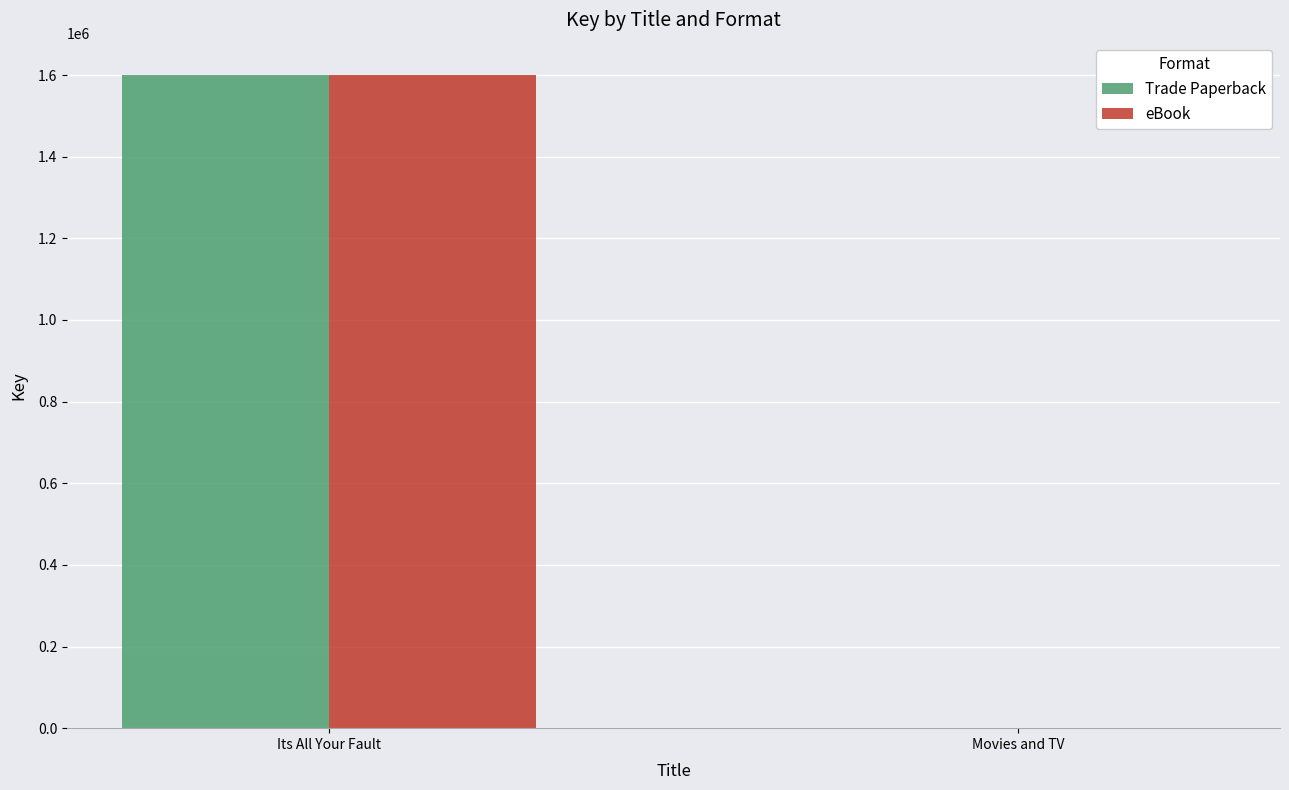

Which category has the highest value across all series?

Its All Your Fault